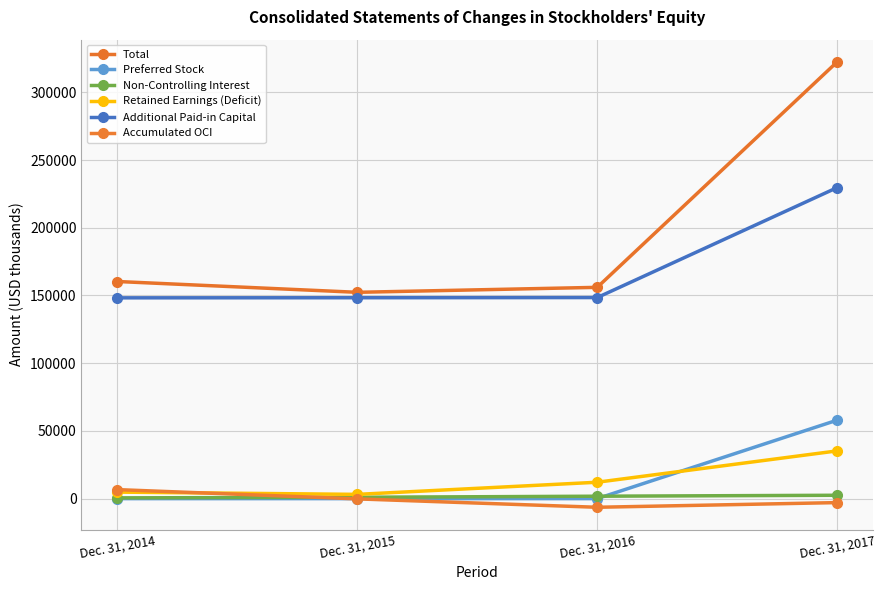

At how many categories does at least one series exceed 95282?

4